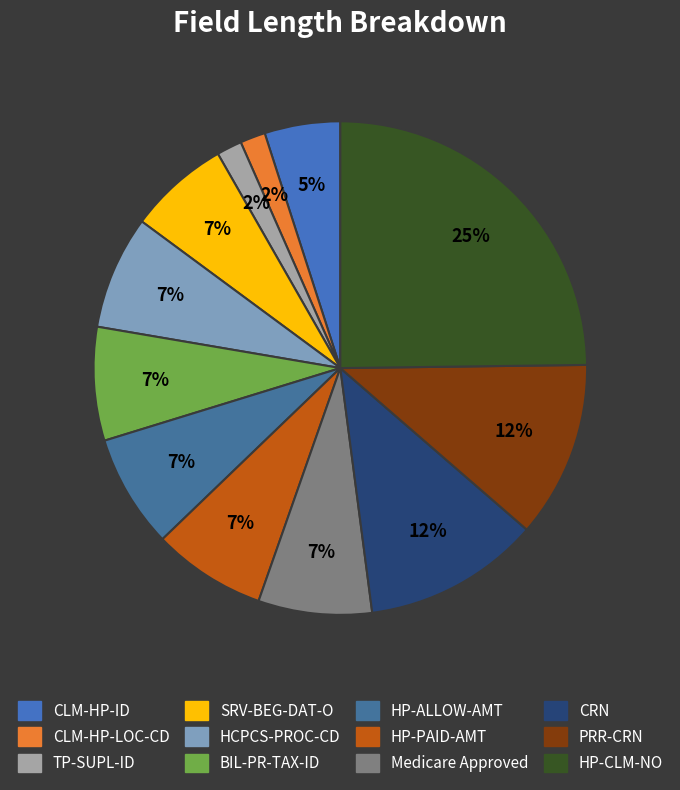

To the nearest percent, what portion does HCPCS-PROC-CD represent?

7%